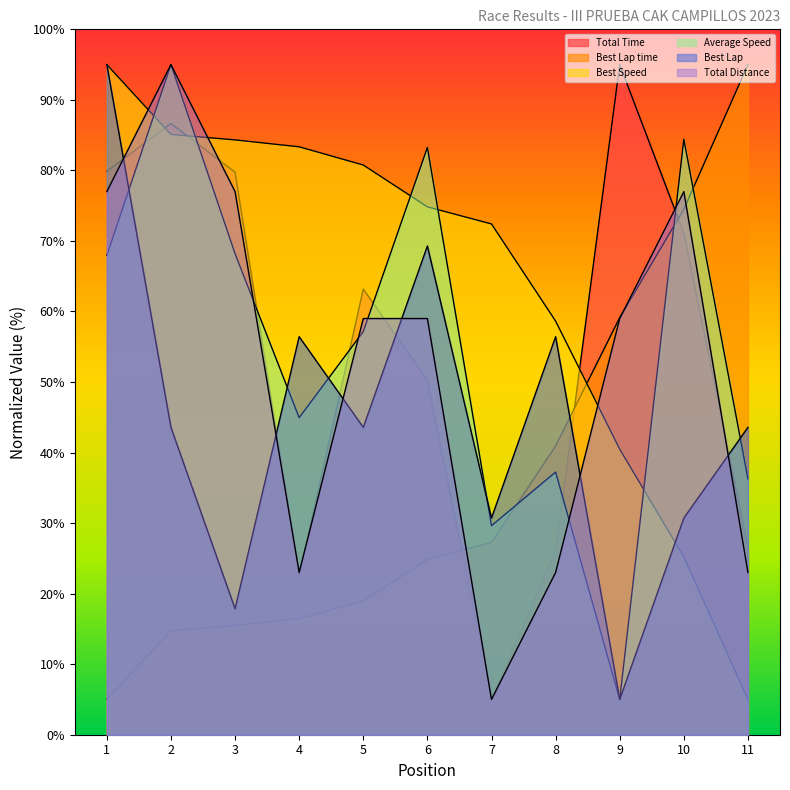

True or false: Best Lap has more than 0 points higher than both neighbors.

True